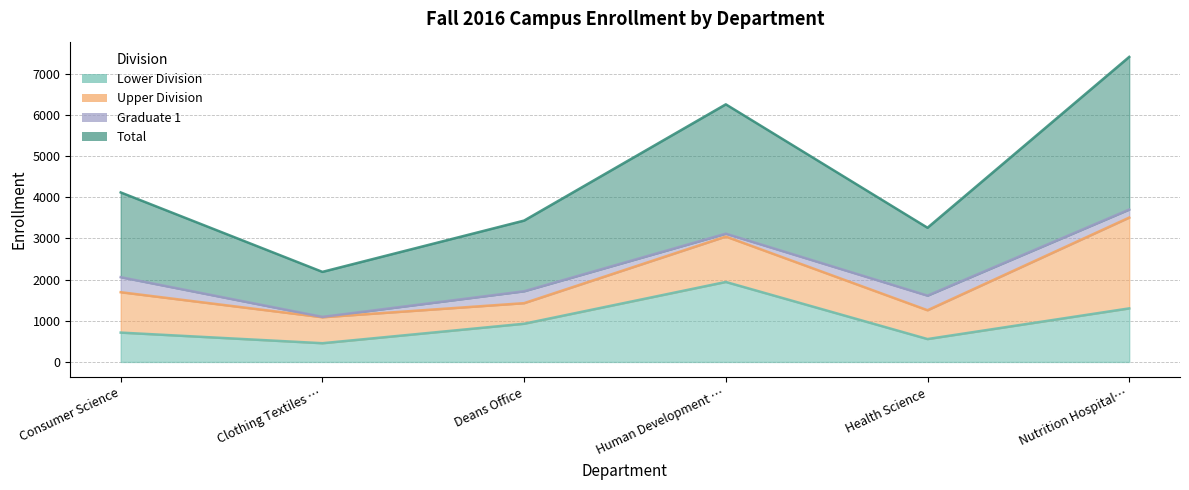

What is the difference between the maximum and minimum values in the Total series?

5222